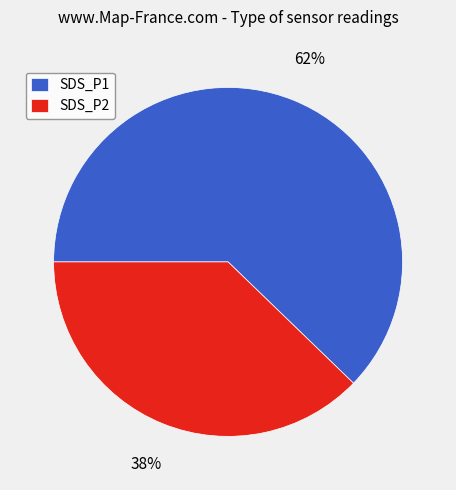

Count the number of slices in the pie.

2